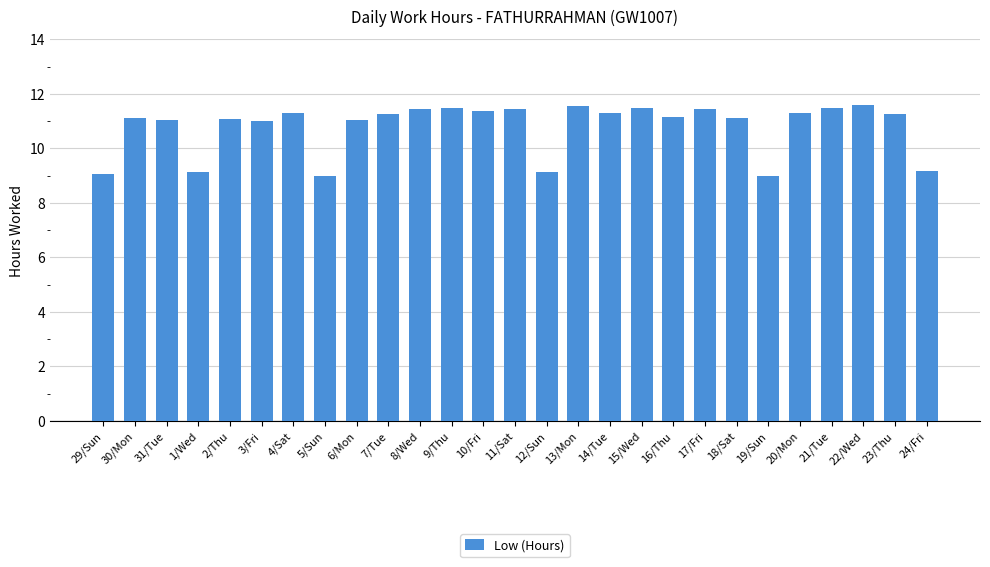

What is the difference between the values at 4/Sat and 1/Wed?

2.2